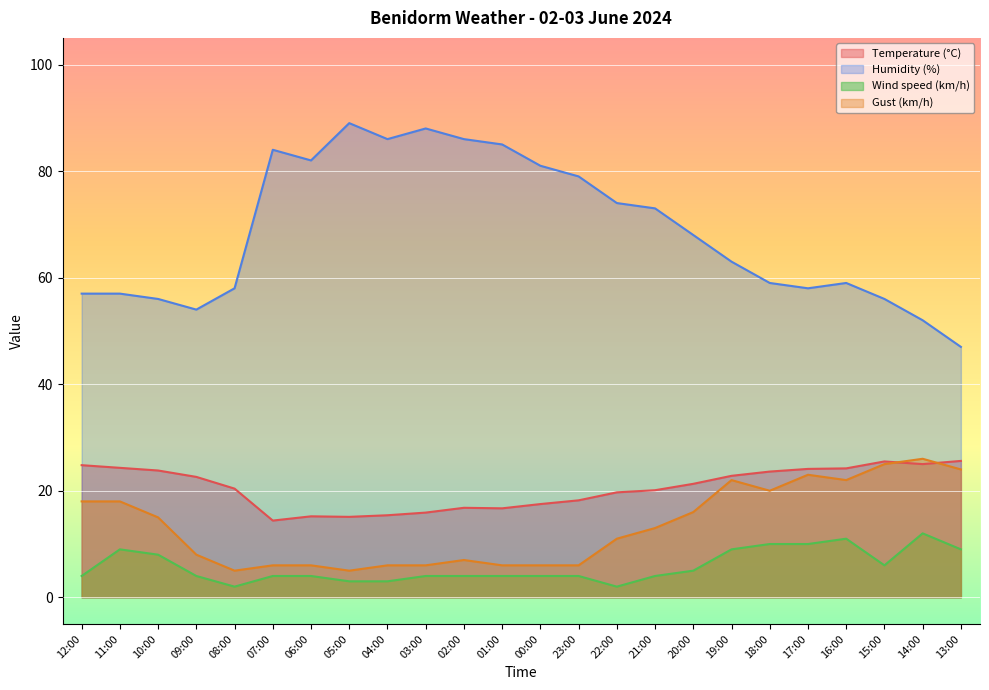

List the labels in order of Humidity (%) value, smallest first.

13:00, 14:00, 09:00, 10:00, 15:00, 12:00, 11:00, 08:00, 17:00, 18:00, 16:00, 19:00, 20:00, 21:00, 22:00, 23:00, 00:00, 06:00, 07:00, 01:00, 04:00, 02:00, 03:00, 05:00